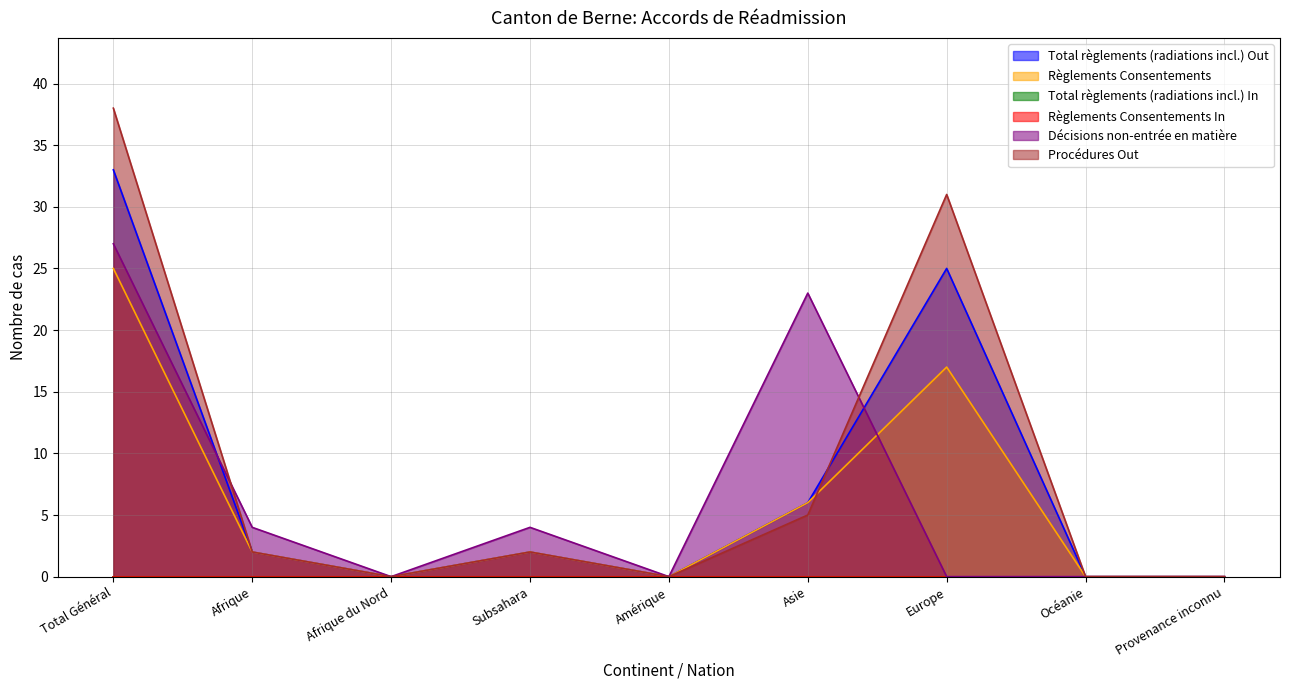

Does the chart have visible grid lines?

Yes